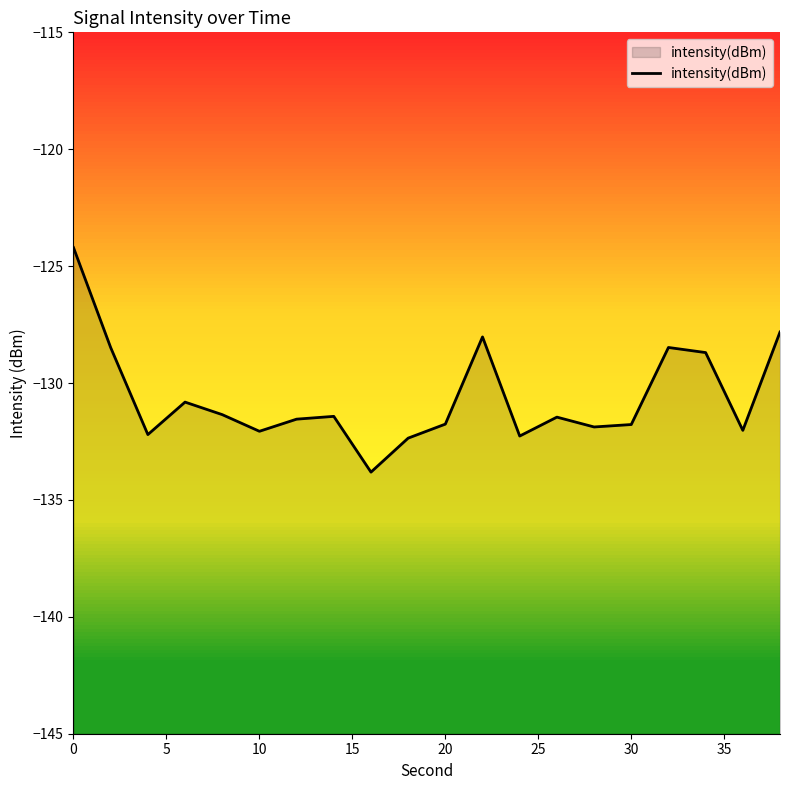

What is the minimum value for intensity(dBm)?

-133.8